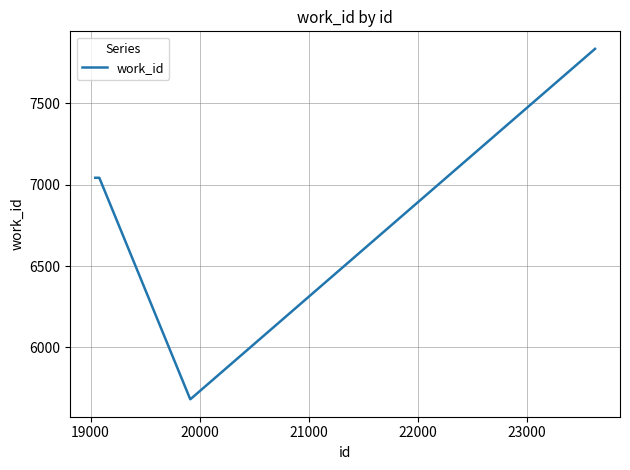

What is the smallest value displayed?

5681